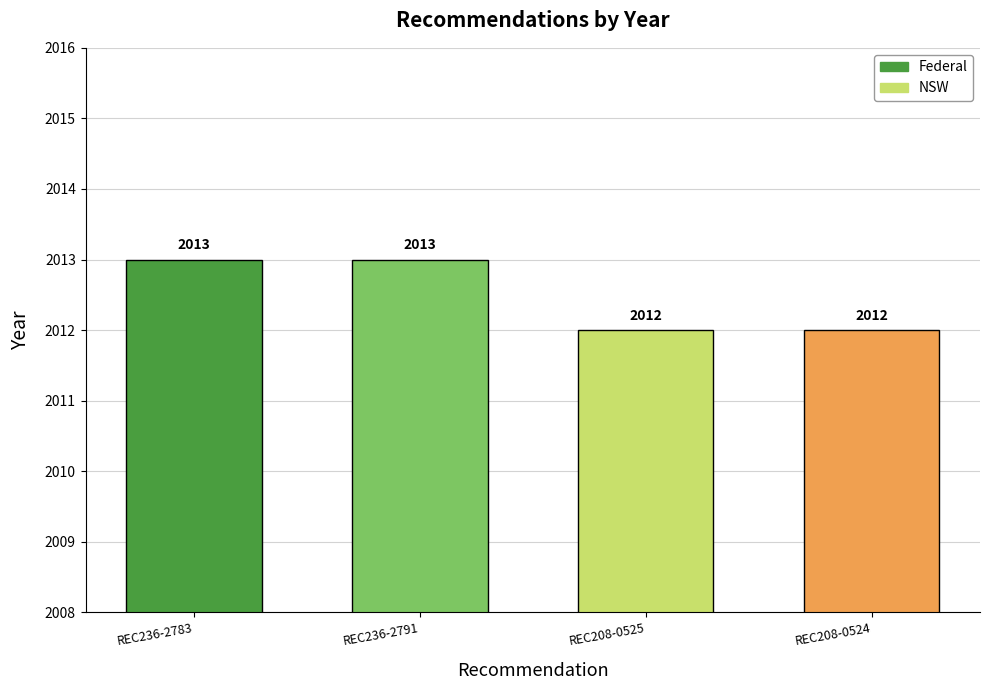

The chart shows a value of 2013 at REC236-2791. True or false?

True